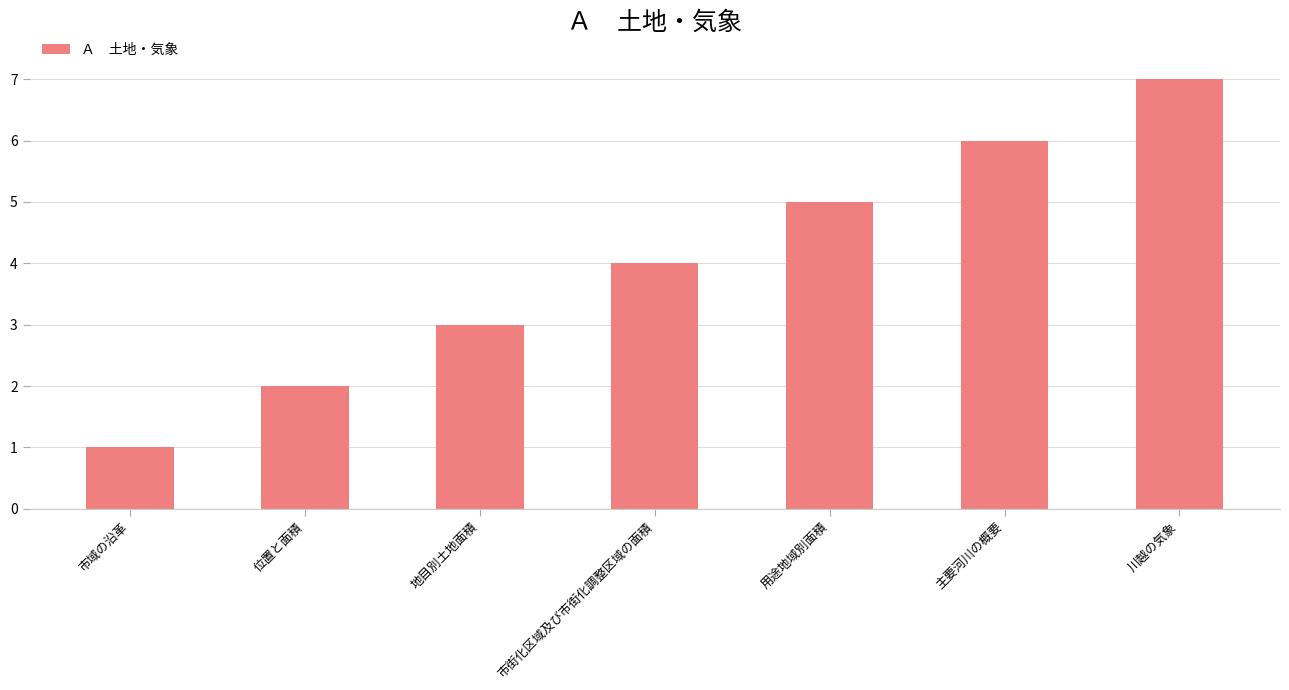

Reading left to right, what are all the values shown in this chart?

市域の沿革=1	位置と面積=2	地目別土地面積=3	市街化区域及び市街化調整区域の面積=4	用途地域別面積=5	主要河川の概要=6	川越の気象=7